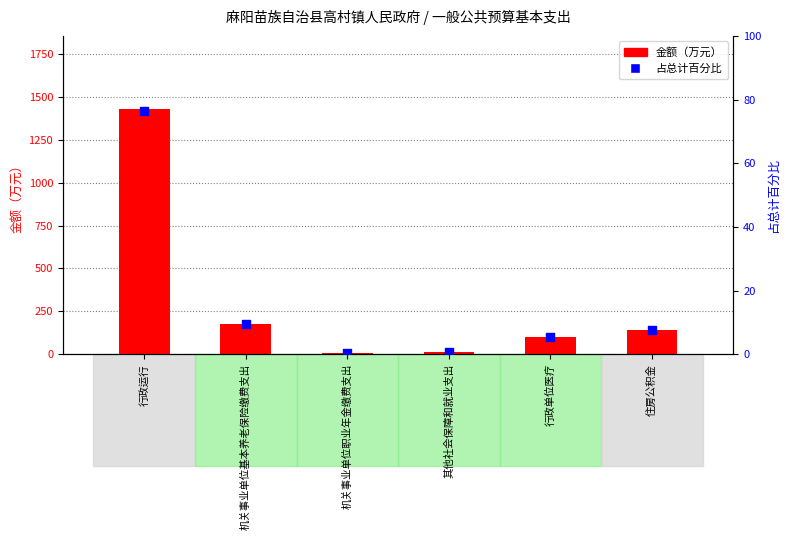

What is the total value across all series at 机关事业单位职业年金缴费支出?

6.4